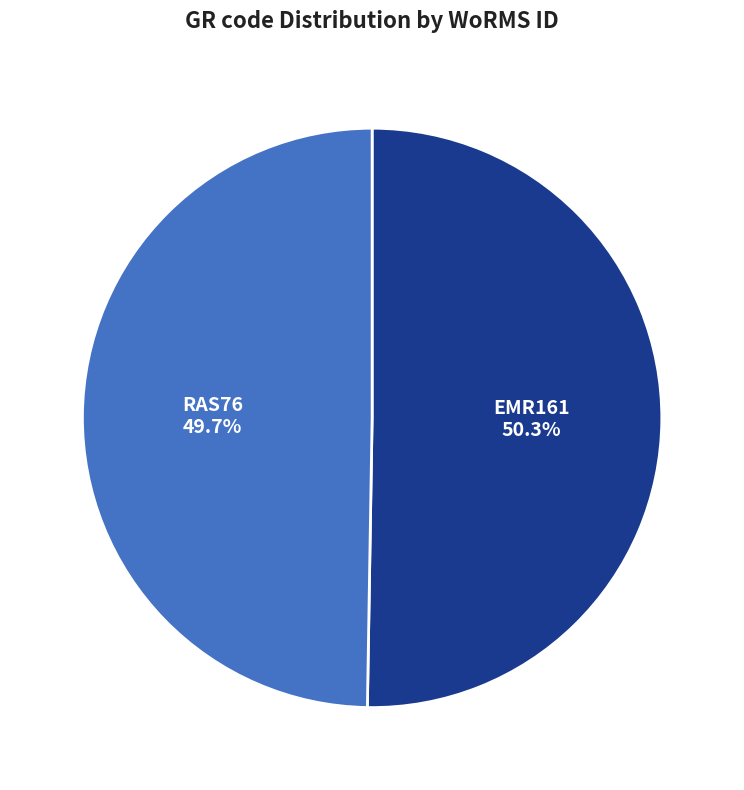

Which slice represents more than half of the pie?

EMR161